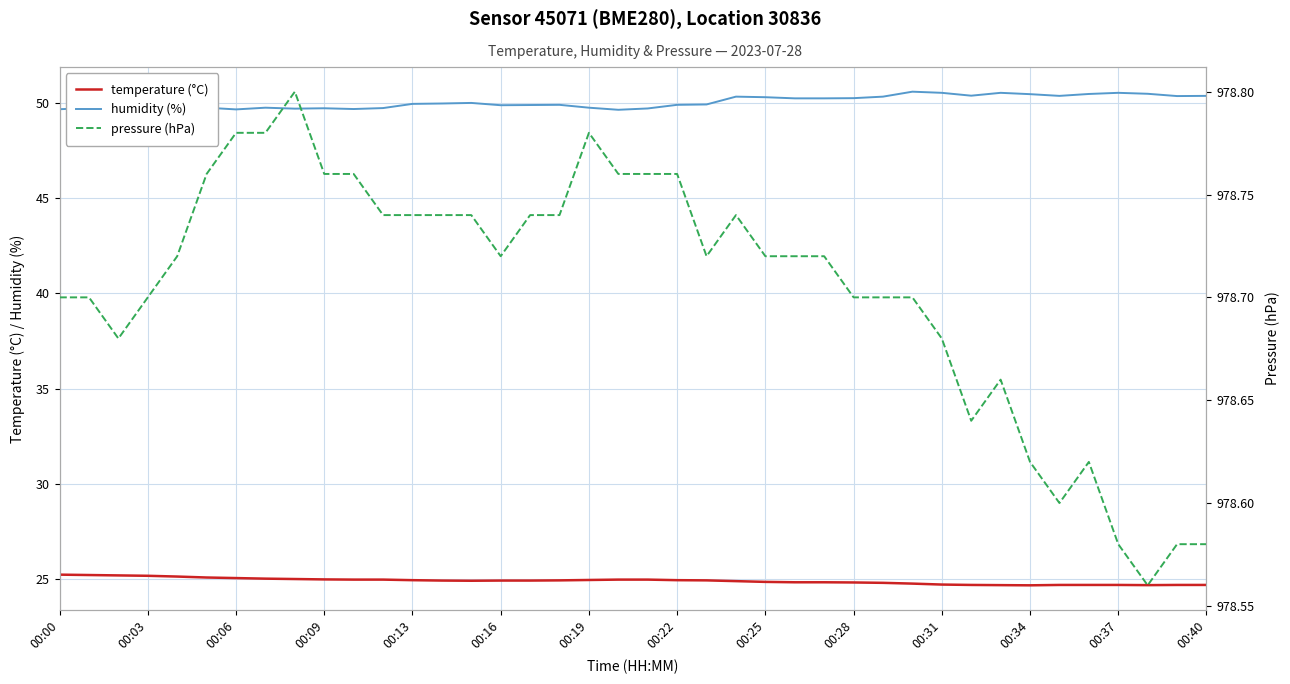

Reading right to left, transcribe all the data shown in this chart.

temperature (°C): 24.7	24.7	24.7	24.7	24.7	24.7	24.7	24.7	24.7	24.7	24.8	24.8	24.8	24.8	24.8	24.9	24.9	24.9	24.9	25.0	25.0	25.0	24.9	24.9	24.9	24.9	24.9	24.9	25.0	25.0	25.0	25.0	25.0	25.1	25.1	25.1	25.2	25.2	25.2	25.2
humidity (%): 50.4	50.4	50.5	50.5	50.5	50.4	50.5	50.5	50.4	50.5	50.6	50.3	50.2	50.2	50.2	50.3	50.3	49.9	49.9	49.7	49.6	49.7	49.9	49.9	49.9	50.0	50.0	49.9	49.7	49.7	49.7	49.7	49.7	49.6	49.7	49.6	49.6	49.6	49.7	49.7
pressure (hPa): 978.6	978.6	978.6	978.6	978.6	978.6	978.6	978.7	978.6	978.7	978.7	978.7	978.7	978.7	978.7	978.7	978.7	978.7	978.8	978.8	978.8	978.8	978.7	978.7	978.7	978.7	978.7	978.7	978.7	978.8	978.8	978.8	978.8	978.8	978.8	978.7	978.7	978.7	978.7	978.7